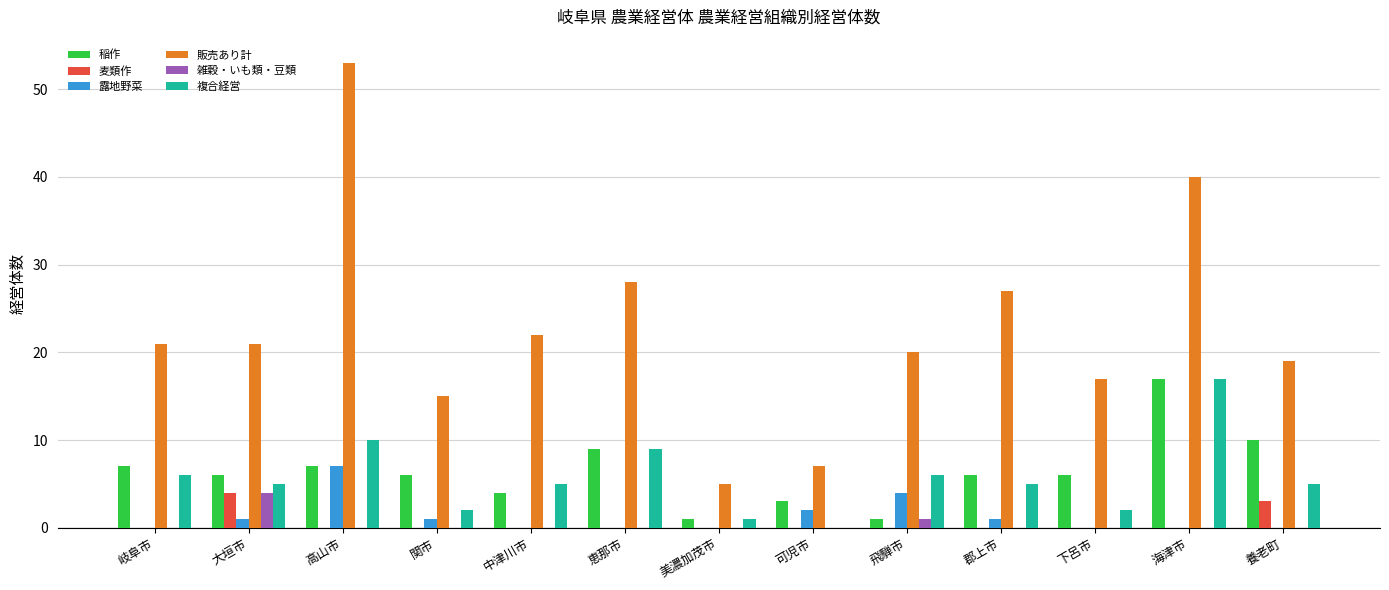

Which series changed the most between 岐阜市 and 美濃加茂市?

販売あり計